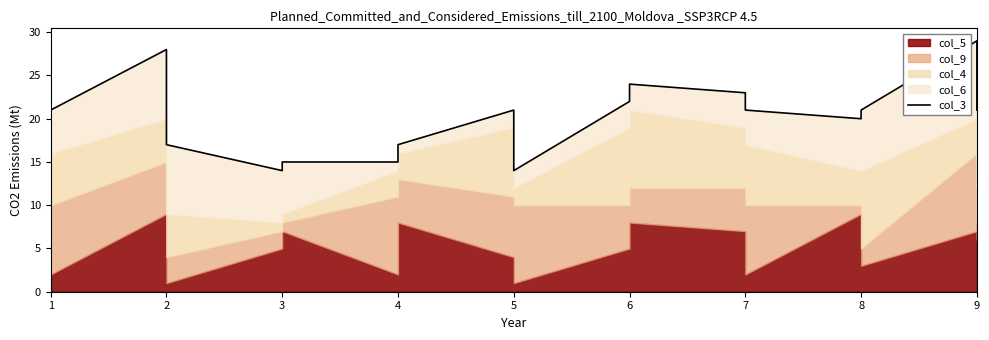

What is the maximum value shown in the chart?

29